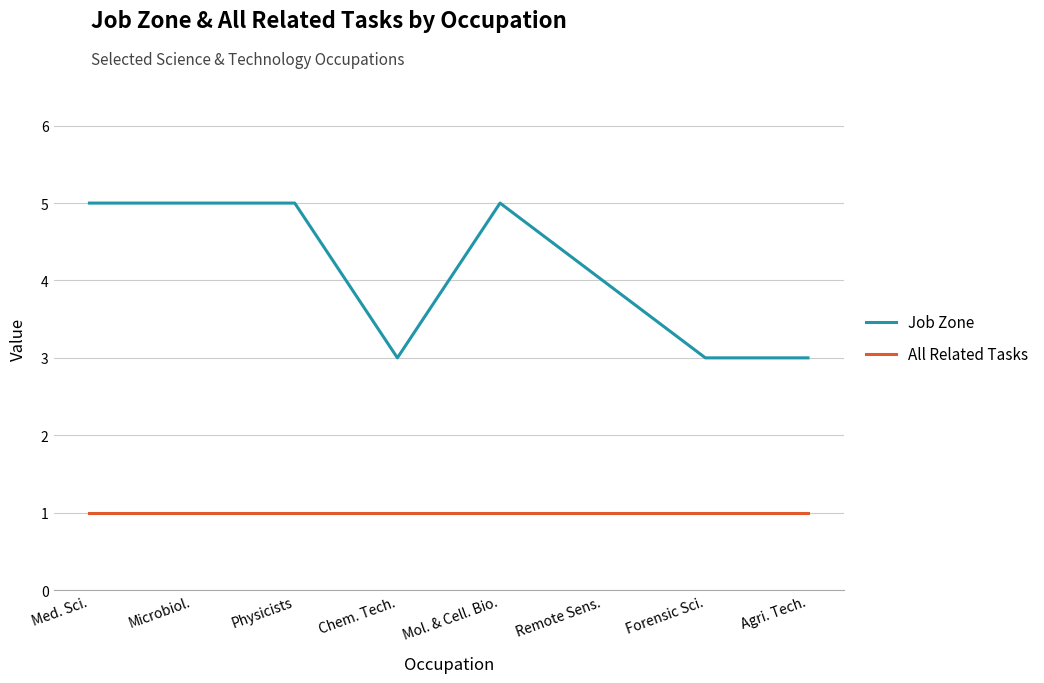

Rank the series at Microbiol. from highest to lowest value.

Job Zone, All Related Tasks